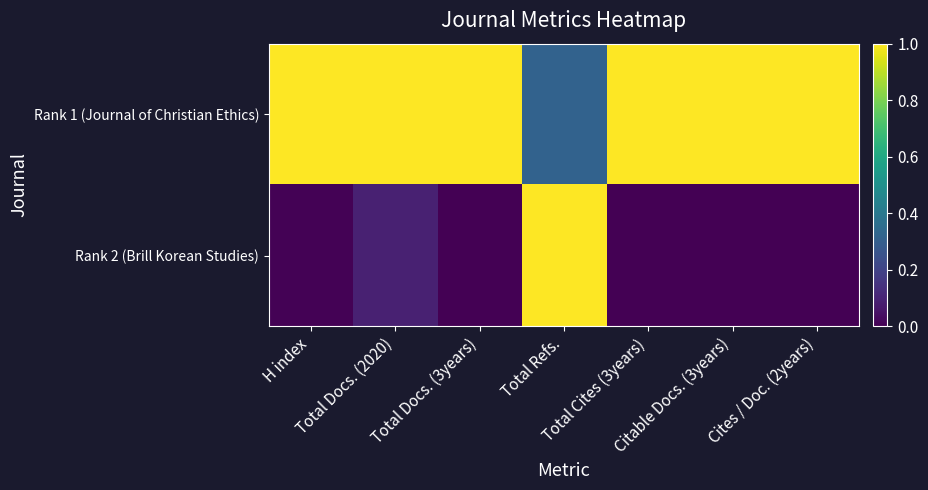

Reading left to right, extract all data points from this chart.

Rank 1 (Journal of Christian Ethics): H index=1.0	Total Docs. (2020)=1.0	Total Docs. (3years)=1.0	Total Refs.=0.3	Total Cites (3years)=1.0	Citable Docs. (3years)=1.0	Cites / Doc. (2years)=1.0
Rank 2 (Brill Korean Studies): H index=0.0	Total Docs. (2020)=0.1	Total Docs. (3years)=0.0	Total Refs.=1.0	Total Cites (3years)=0.0	Citable Docs. (3years)=0.0	Cites / Doc. (2years)=0.0